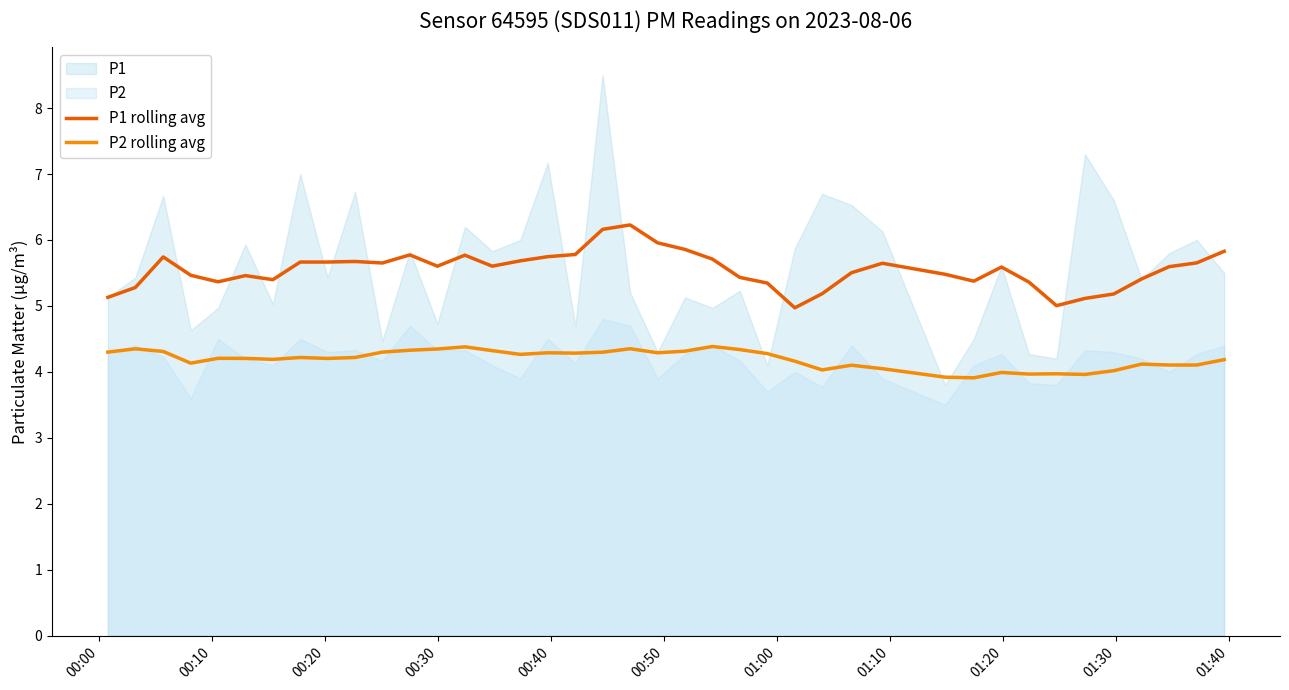

Reading left to right, extract all data points from this chart.

P1 rolling avg: 5.1	5.3	5.7	5.5	5.4	5.5	5.4	5.7	5.7	5.7	5.7	5.8	5.6	5.8	5.6	5.7	5.7	5.8	6.2	6.2	6.0	5.9	5.7	5.4	5.3	5.0	5.2	5.5	5.6	5.5	5.4	5.6	5.4	5.0	5.1	5.2	5.4	5.6	5.7	5.8
P2 rolling avg: 4.3	4.3	4.3	4.1	4.2	4.2	4.2	4.2	4.2	4.2	4.3	4.3	4.3	4.4	4.3	4.3	4.3	4.3	4.3	4.4	4.3	4.3	4.4	4.3	4.3	4.2	4.0	4.1	4.0	3.9	3.9	4.0	4.0	4.0	4.0	4.0	4.1	4.1	4.1	4.2